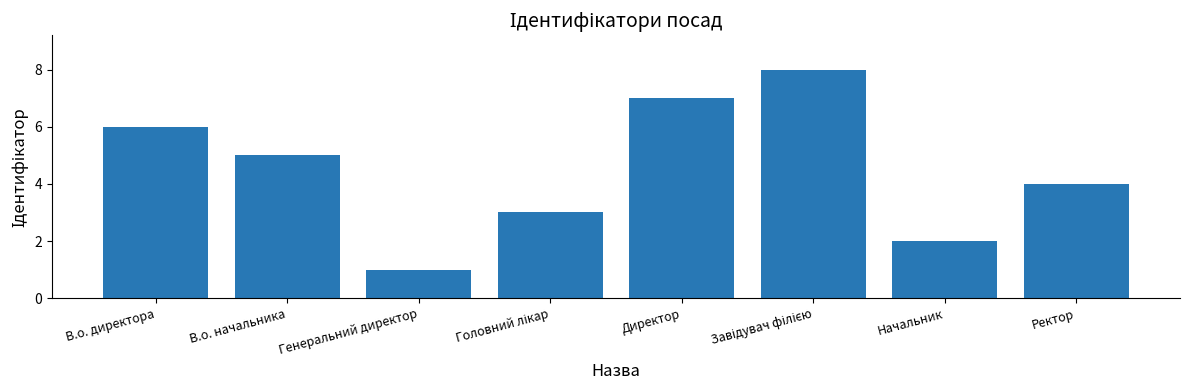

Which category has the lowest value across all series?

Генеральний директор